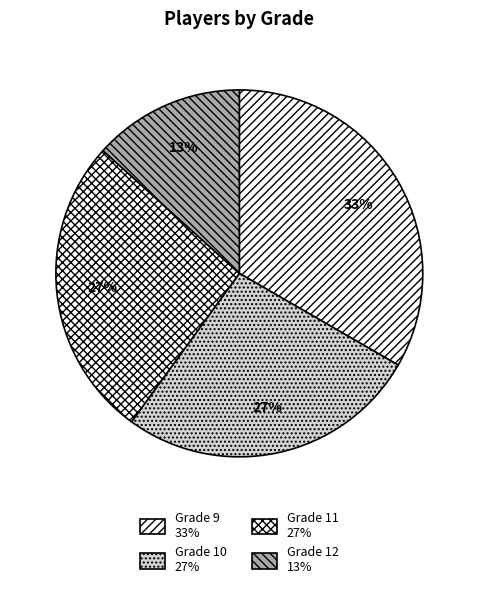

What percentage is NOT represented by Grade 11?

73.3%